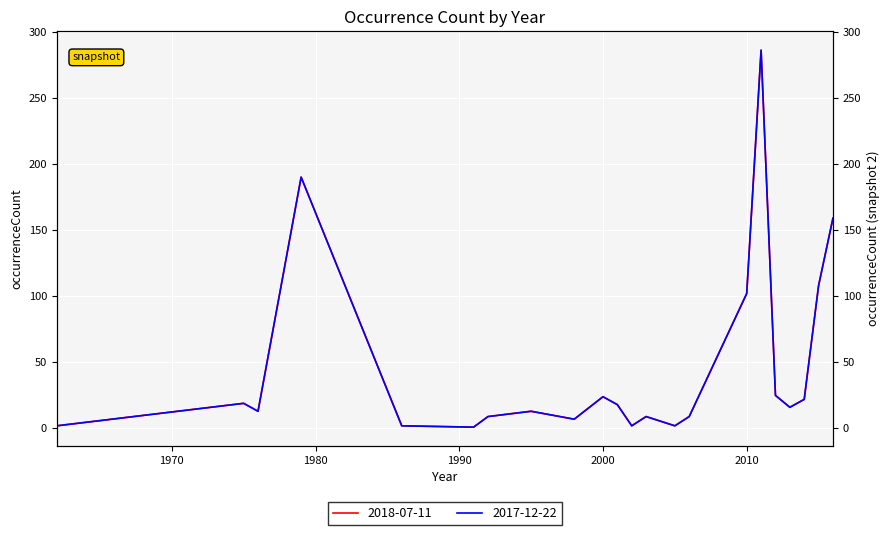

Where is the first local maximum for 2017-12-22?

1975